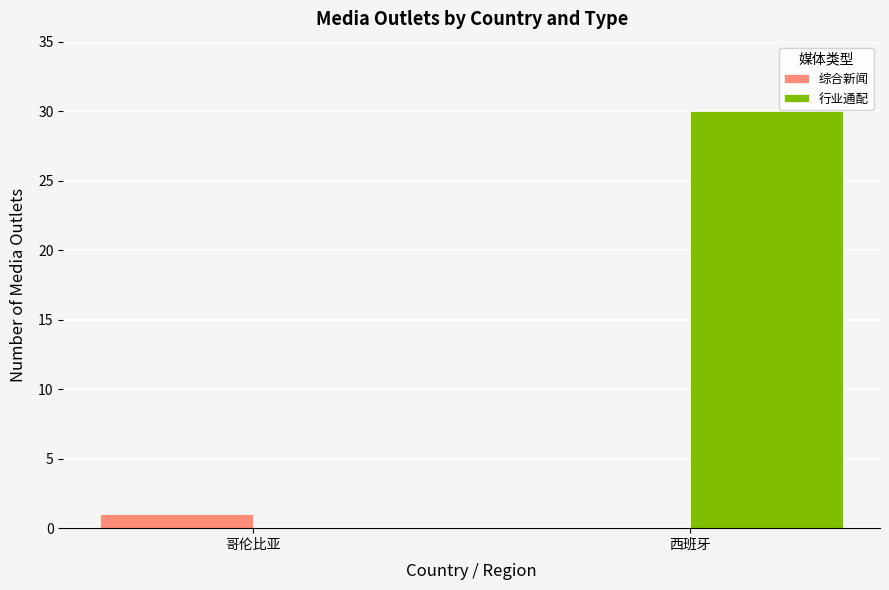

At which category does the chart reach its peak across all series?

西班牙